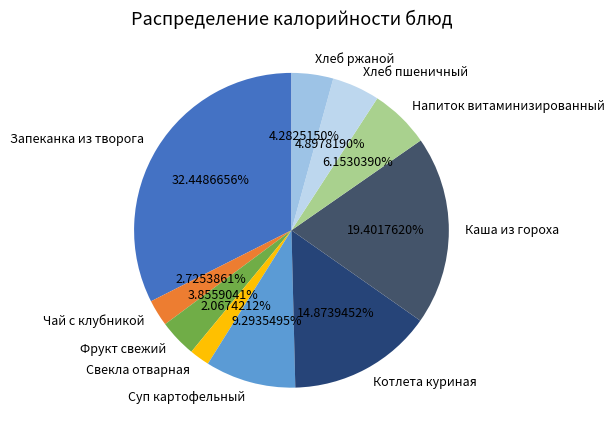

The Свекла отварная slice represents 2% of the pie. True or false?

True